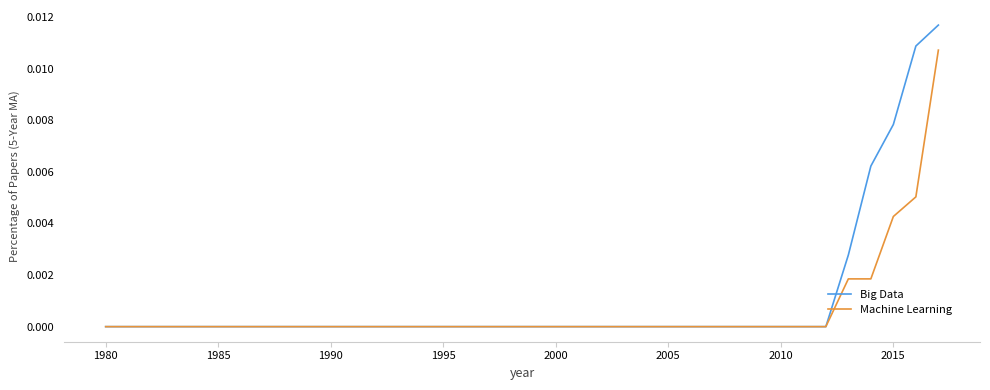

Which series has the largest range (max minus min)?

Big Data